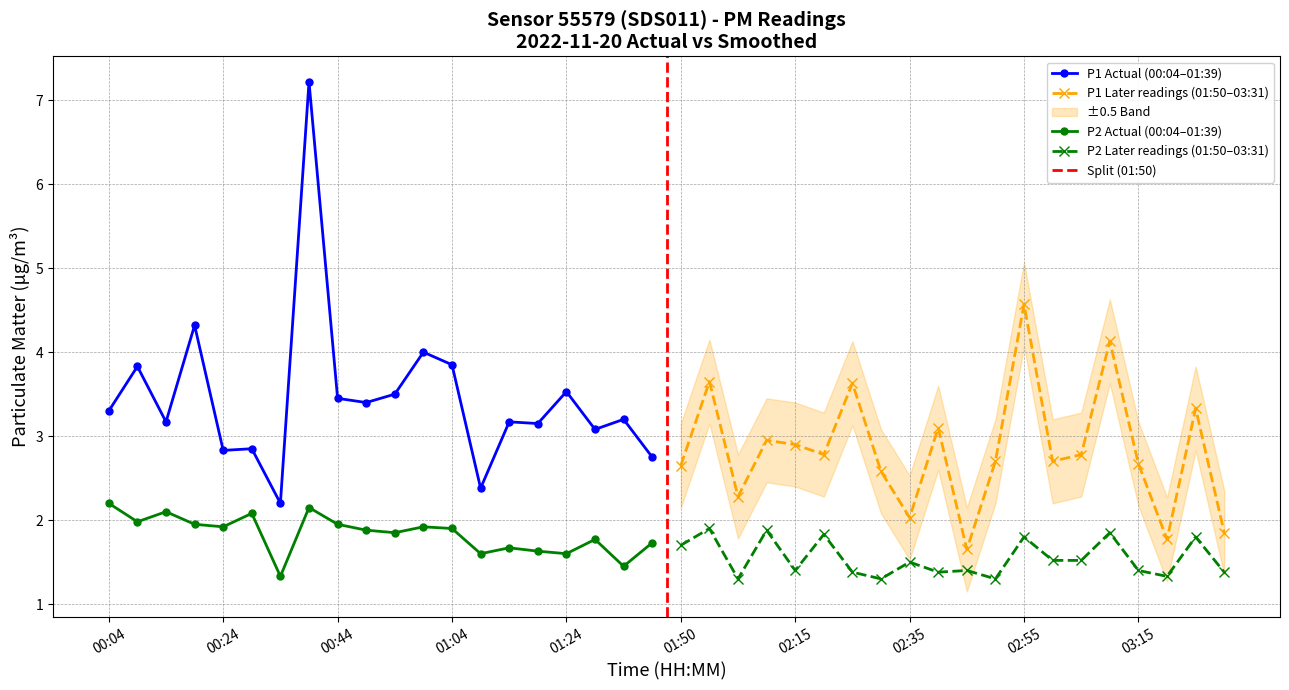

The P2 series shows 1.7 at 01:39. True or false?

True